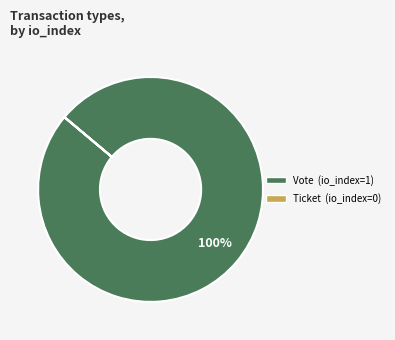

To the nearest percent, what percentage of the pie is Vote?

100%